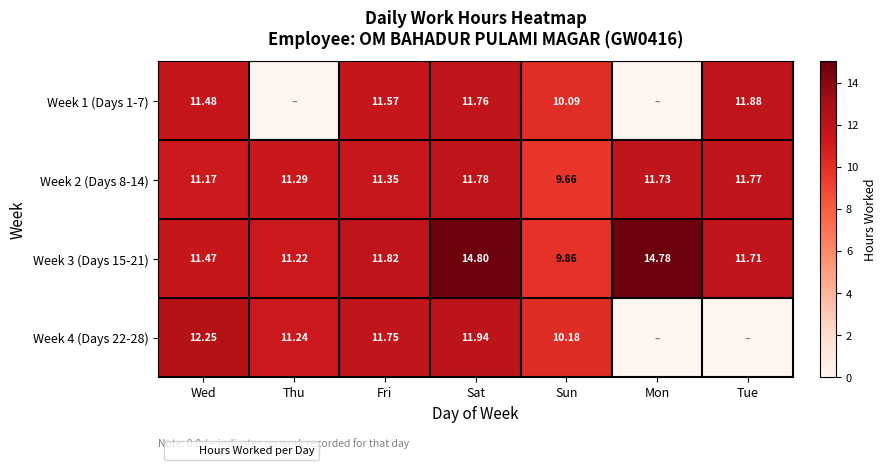

What is the minimum value for Week 2 (Days 8-14)?

9.7